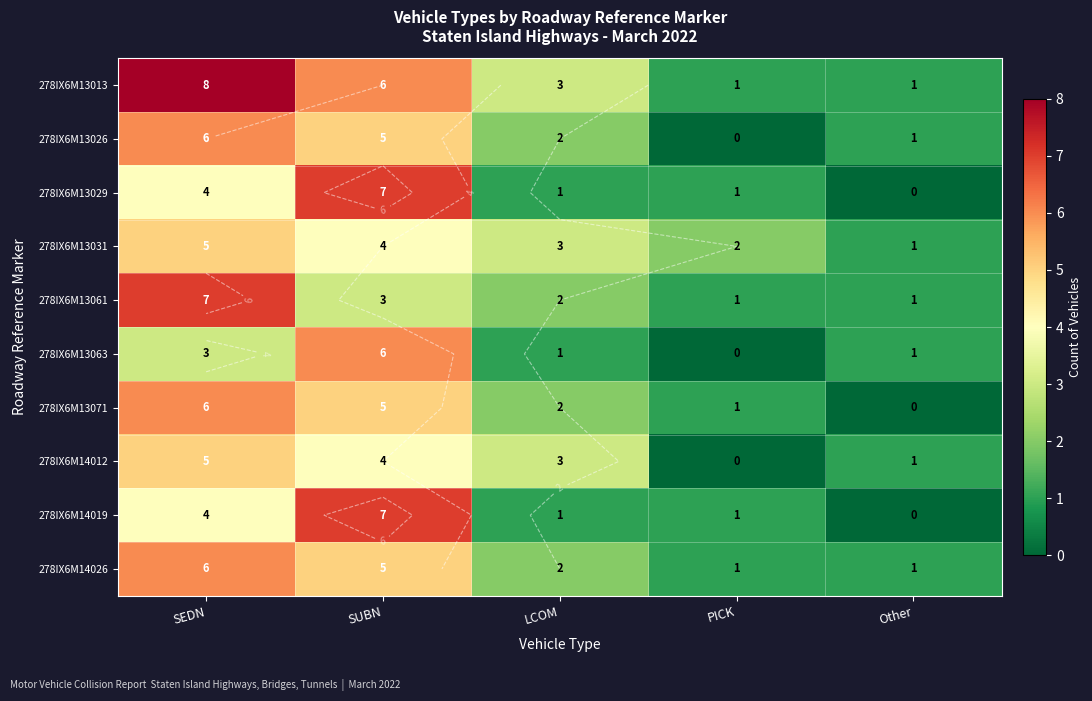

Which series has the widest spread of values?

278IX6M13013